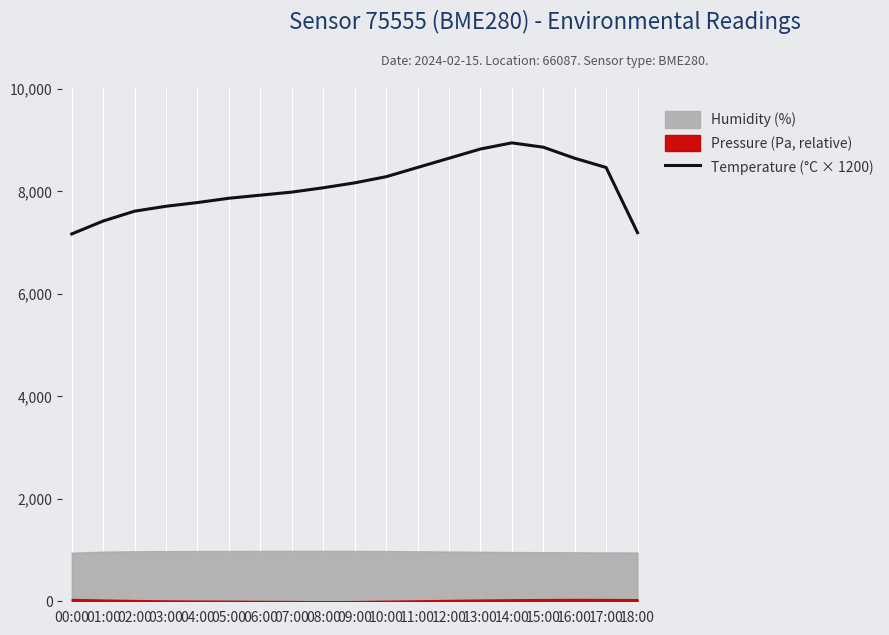

What is the difference between the maximum and minimum values?

1776.0